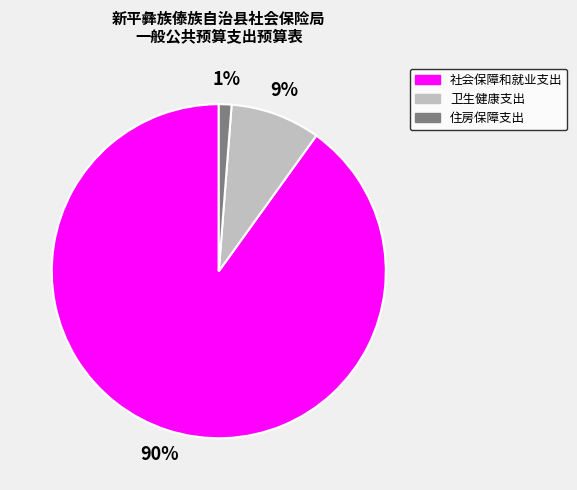

What is the smallest slice in the pie chart?

住房保障支出